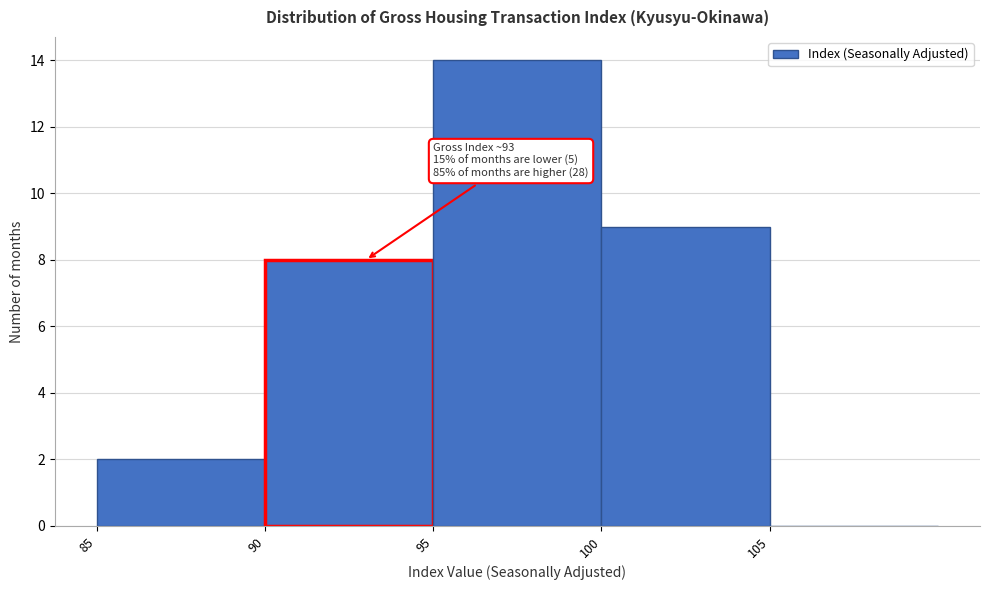

Which range on the x-axis has the tallest bar?

95 to 100